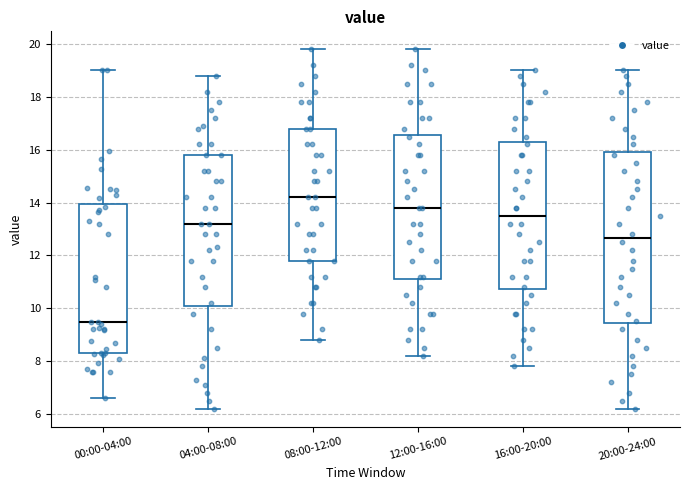

Reading left to right, read every box against the y-axis: the position of its median line, the range the box covers, and the ends of its whiskers. The values are not printed on the chart, so give them approximately, as read against the axis.

00:00-04:00: median 9.4, box 8.4 to 14.0, whiskers 6.6 to 19.0
04:00-08:00: median 13.2, box 10.2 to 15.8, whiskers 6.2 to 18.8
08:00-12:00: median 14.2, box 11.8 to 16.8, whiskers 8.8 to 19.8
12:00-16:00: median 13.8, box 11.2 to 16.6, whiskers 8.2 to 19.8
16:00-20:00: median 13.6, box 10.8 to 16.2, whiskers 7.8 to 19.0
20:00-24:00: median 12.6, box 9.4 to 16.0, whiskers 6.2 to 19.0